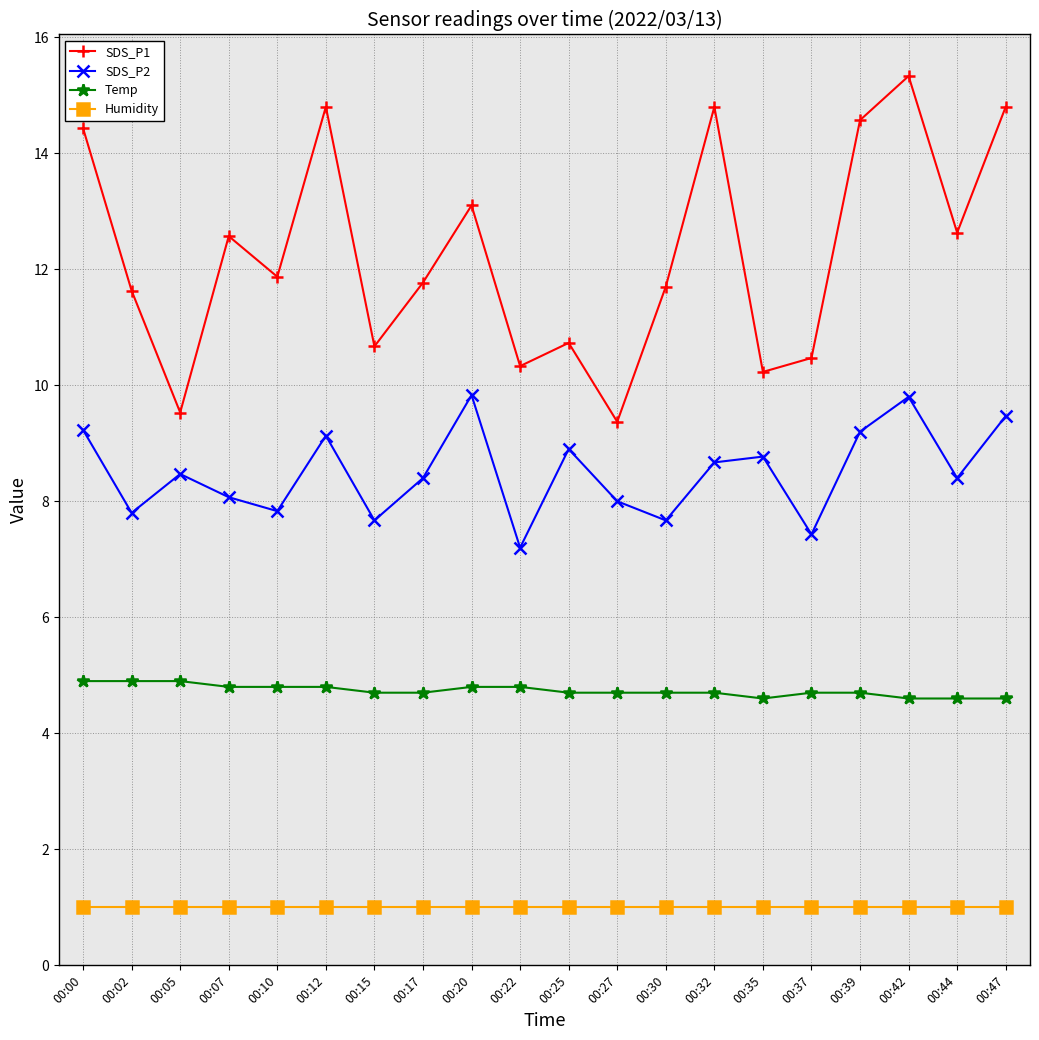

Which category has the highest value in the SDS_P1 series?

00:42